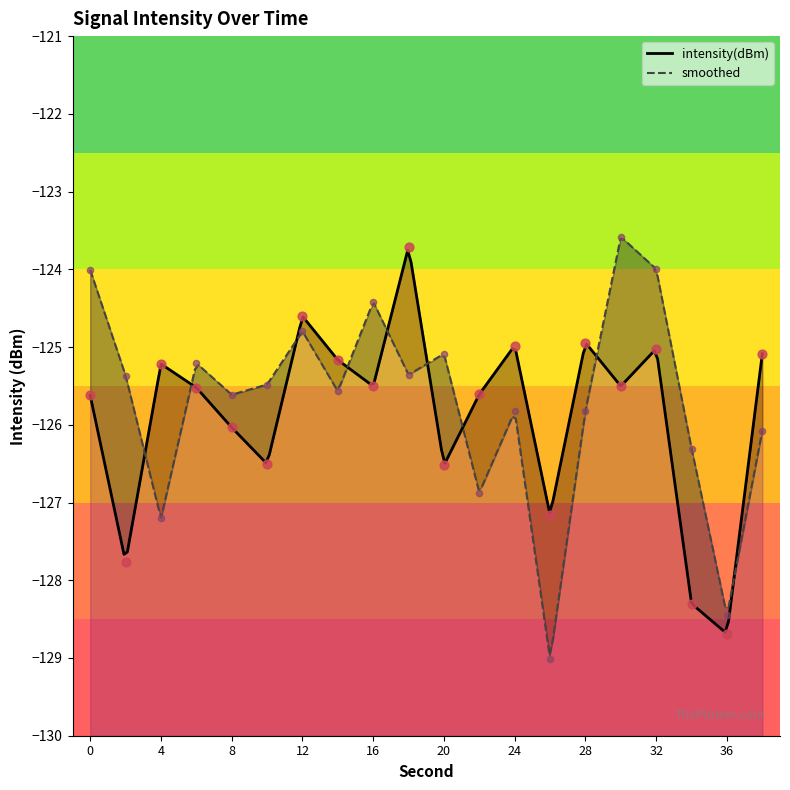

Which series contains the highest Y value?

smoothed